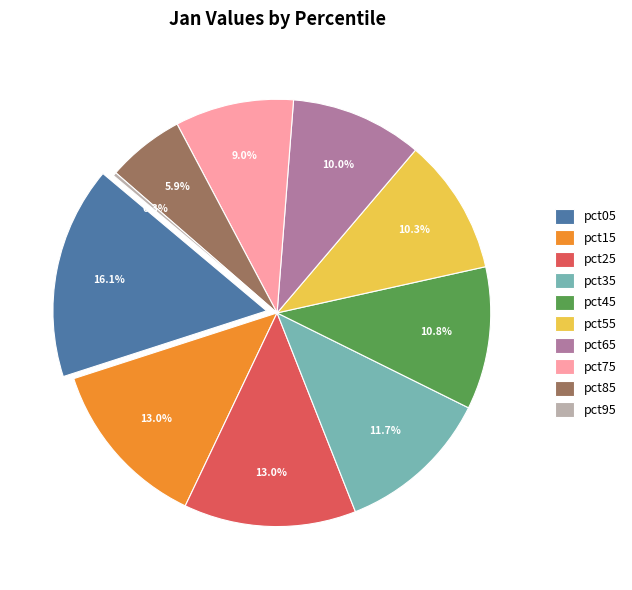

How many slices are in this pie chart?

10